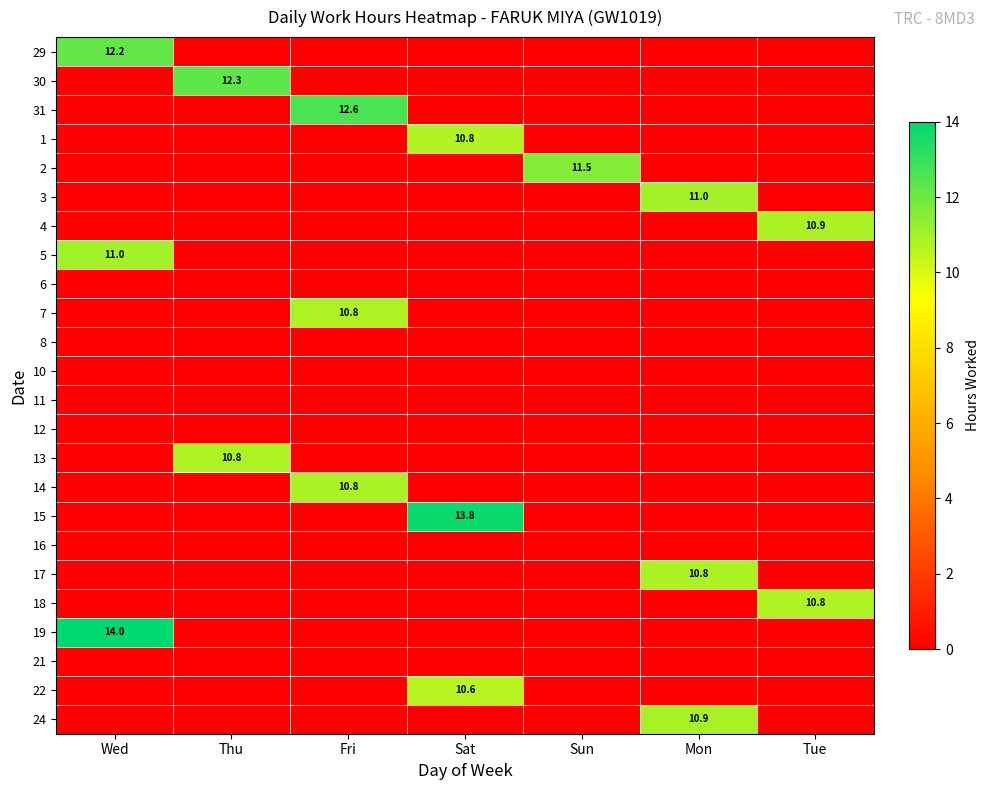

What is the spread (max minus min) of values at Thu?

12.3